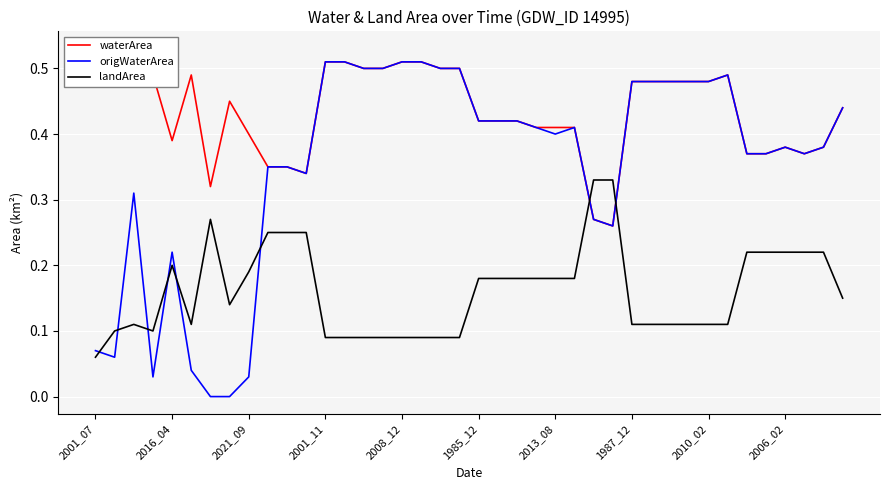

What is the highest value of the origWaterArea series?

0.5